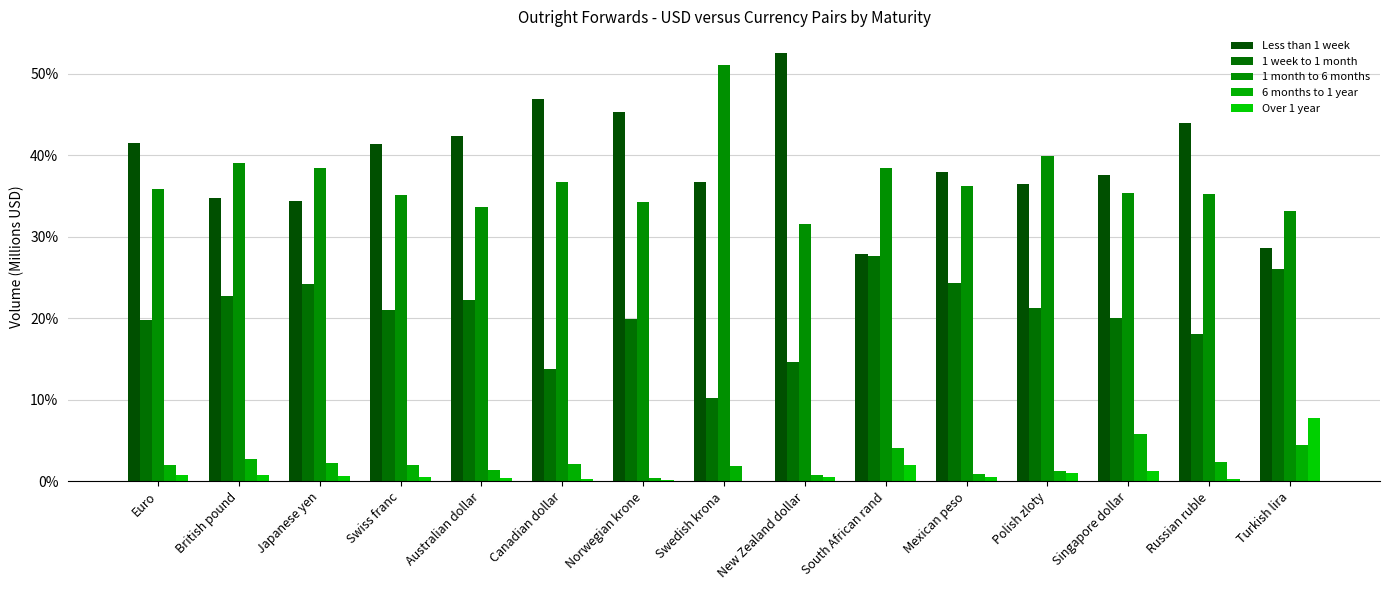

Are the bars horizontal?

No